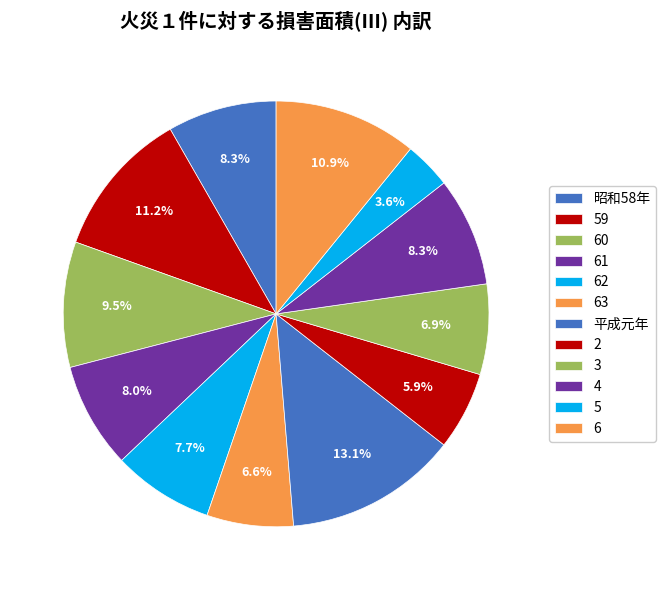

Which category has the smallest portion of the pie?

5